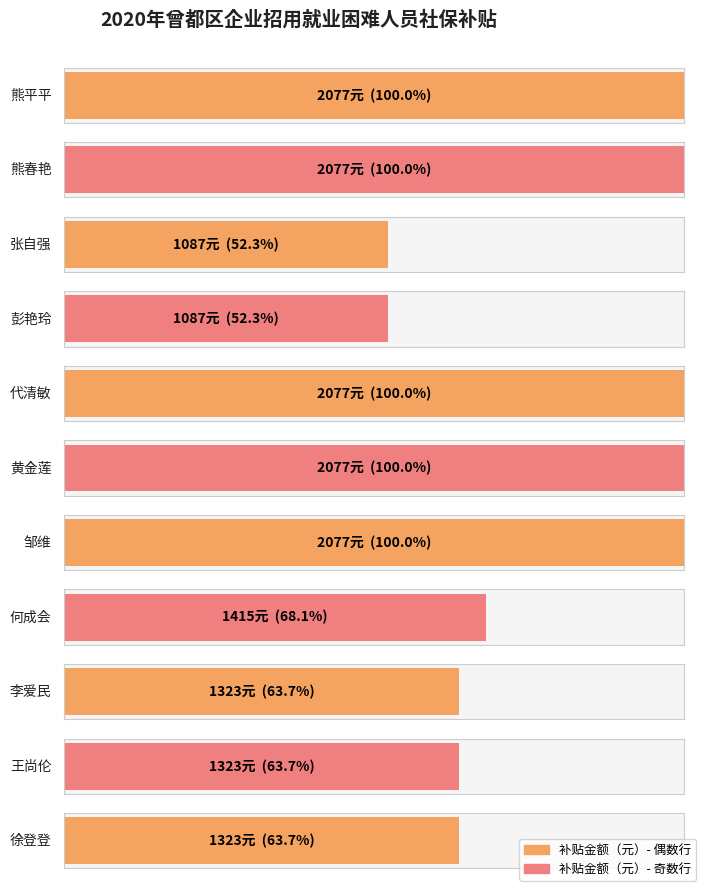

What is the change in value from 彭艳玲 to 代清敏?

+990